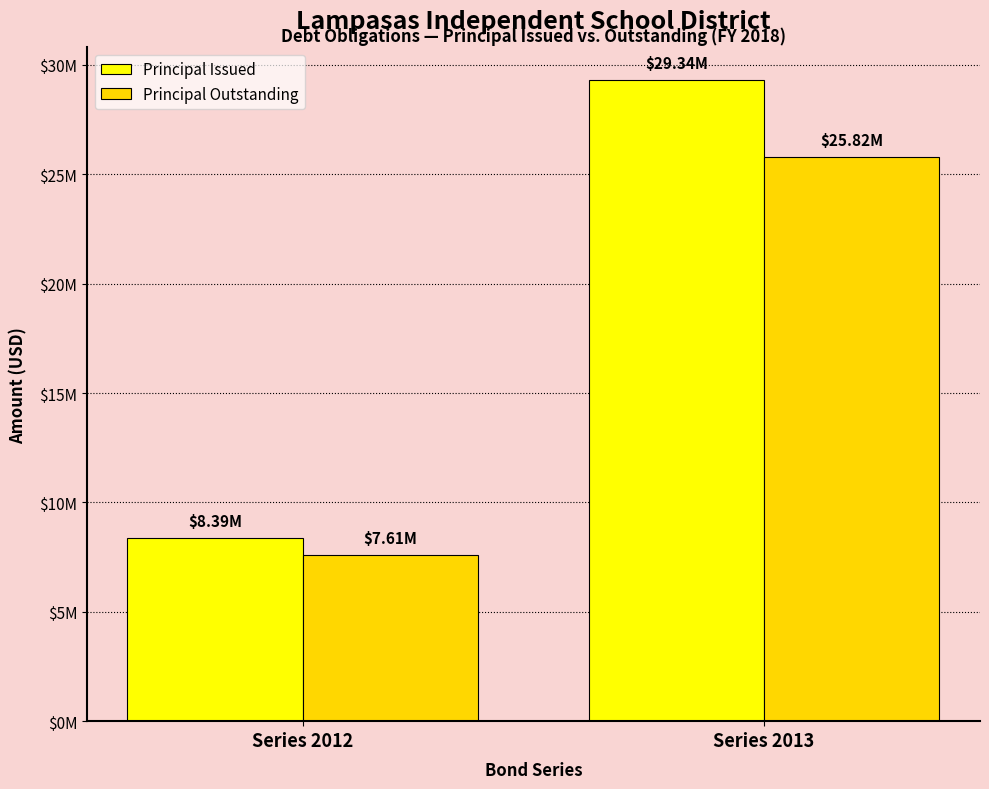

Does the chart contain stacked bars?

No